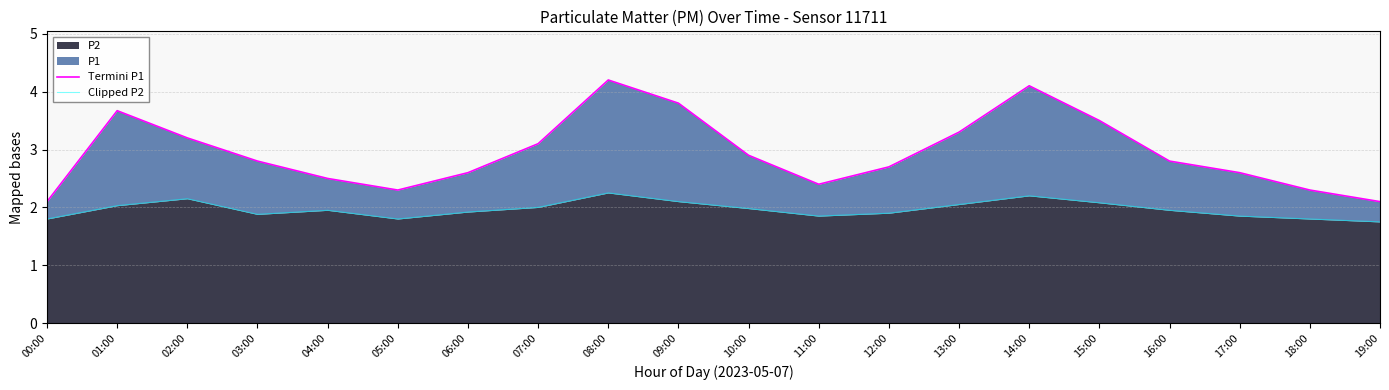

Reading left to right, transcribe all the data shown in this chart.

Termini P1: 2.1	3.7	3.2	2.8	2.5	2.3	2.6	3.1	4.2	3.8	2.9	2.4	2.7	3.3	4.1	3.5	2.8	2.6	2.3	2.1
Clipped P2: 1.8	2.0	2.1	1.9	1.9	1.8	1.9	2.0	2.2	2.1	2.0	1.9	1.9	2.0	2.2	2.1	1.9	1.9	1.8	1.8